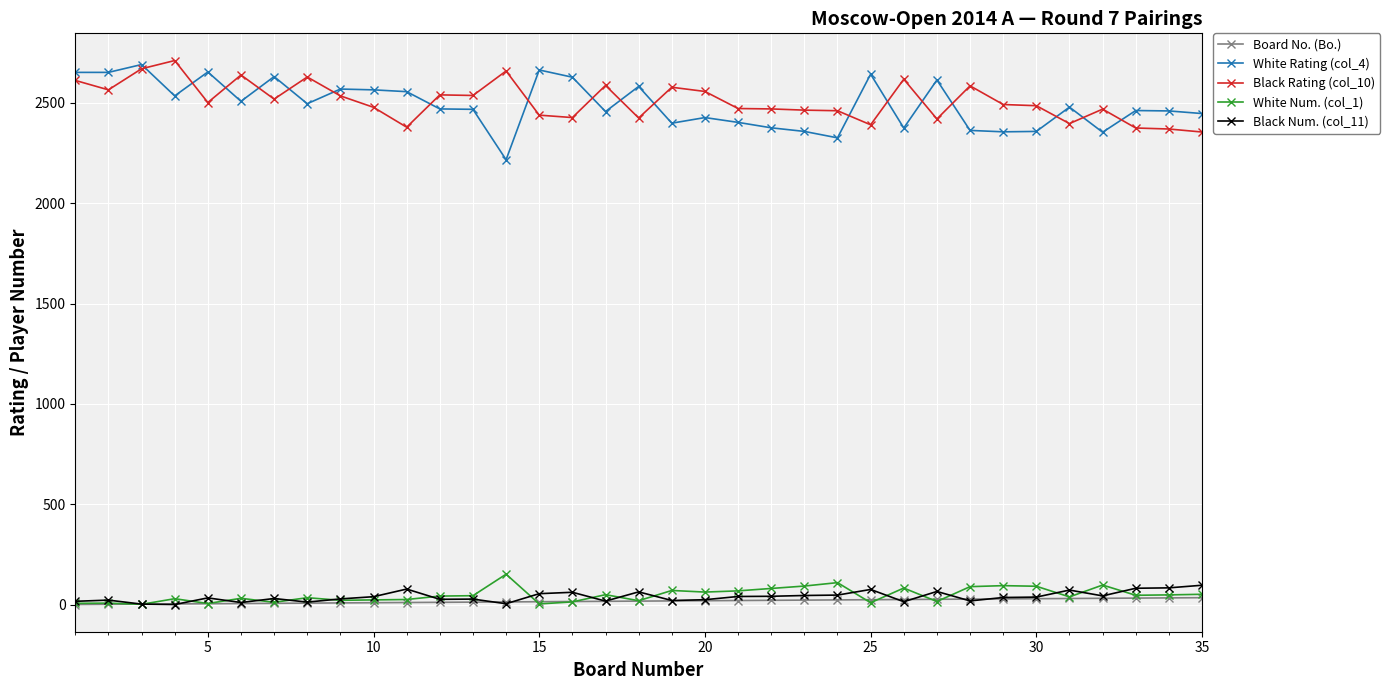

True or false: Black Rating (col_10) has more than 1 points higher than both neighbors.

True